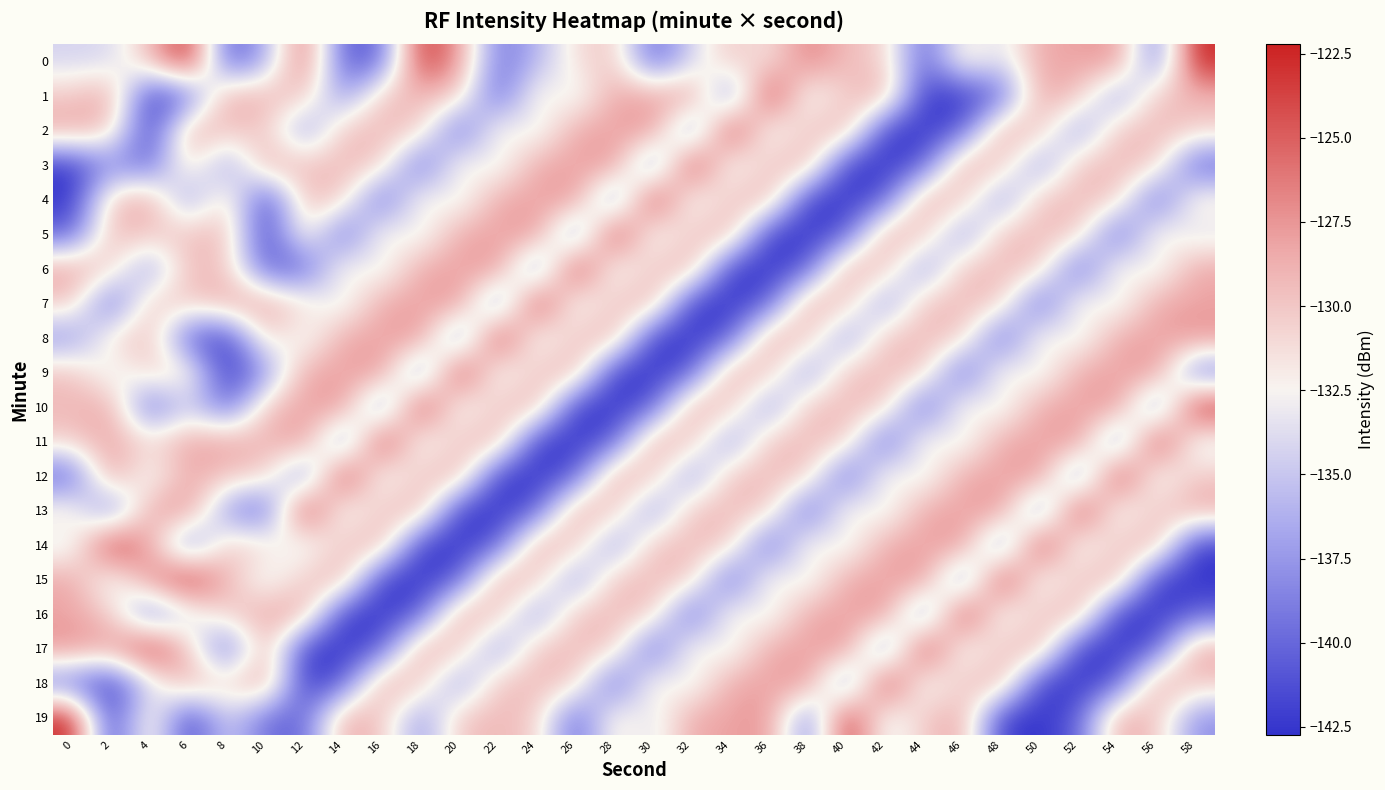

What is the total value across all series at 12?

-2652.0